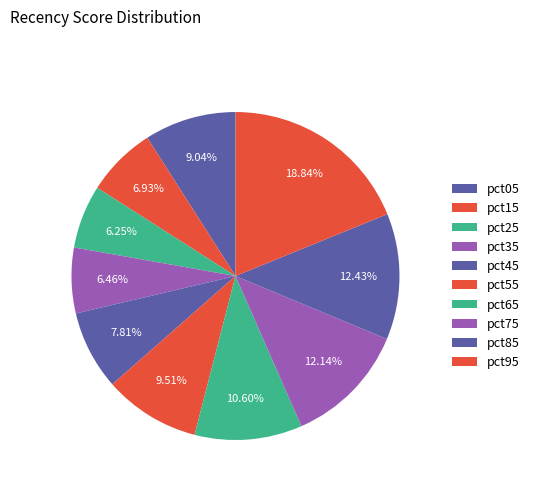

How many slices are in this pie chart?

10